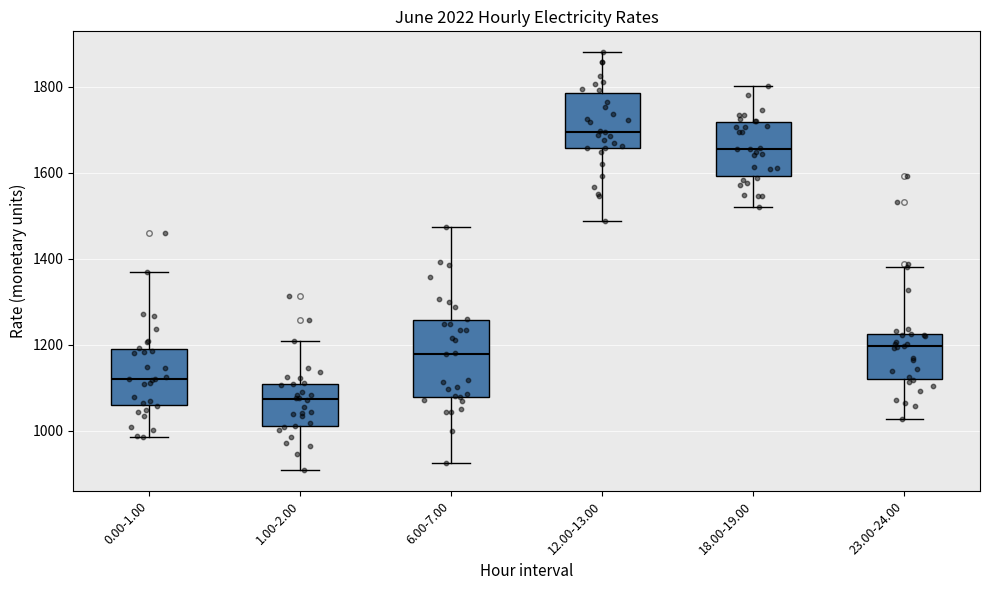

Which box's median line is the lowest?

1.00-2.00